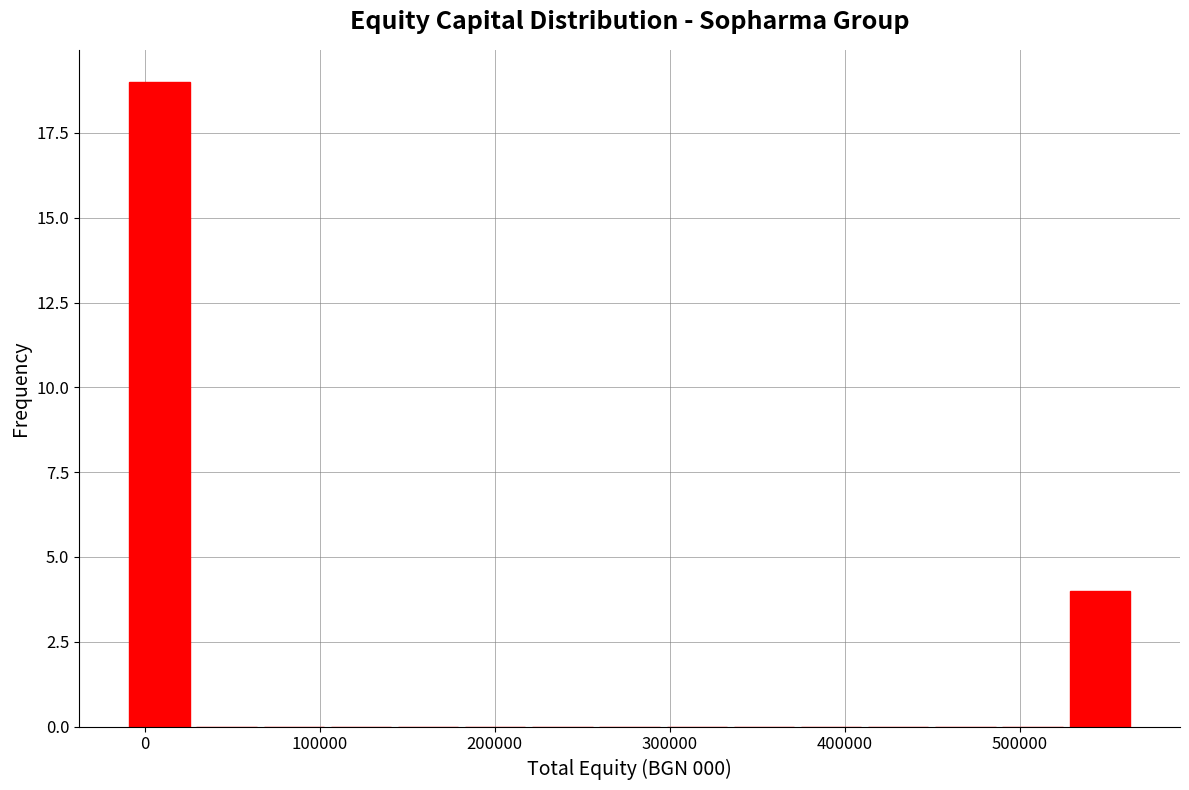

Read against the x-axis, roughly where is the centre of the tallest bar?

10000